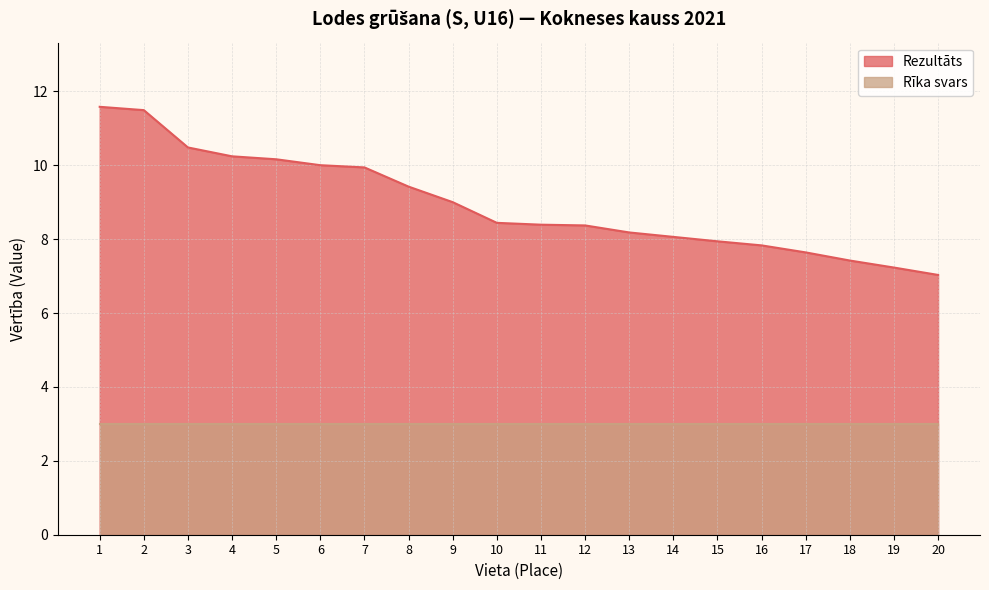

Between 13 and 9, which is larger?

9